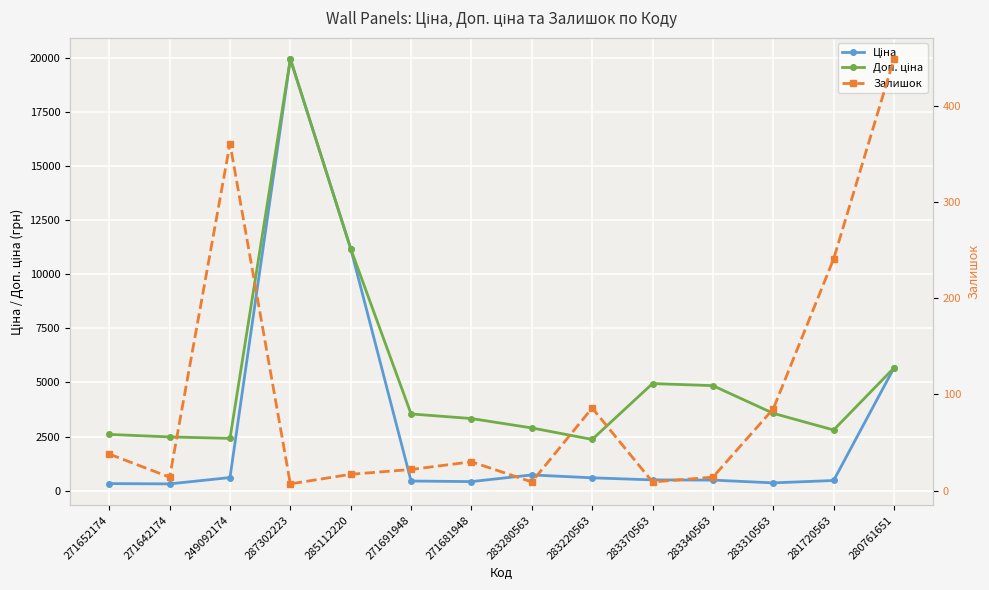

List the series in order of their peak value, highest first.

Ціна, Доп. ціна, Залишок